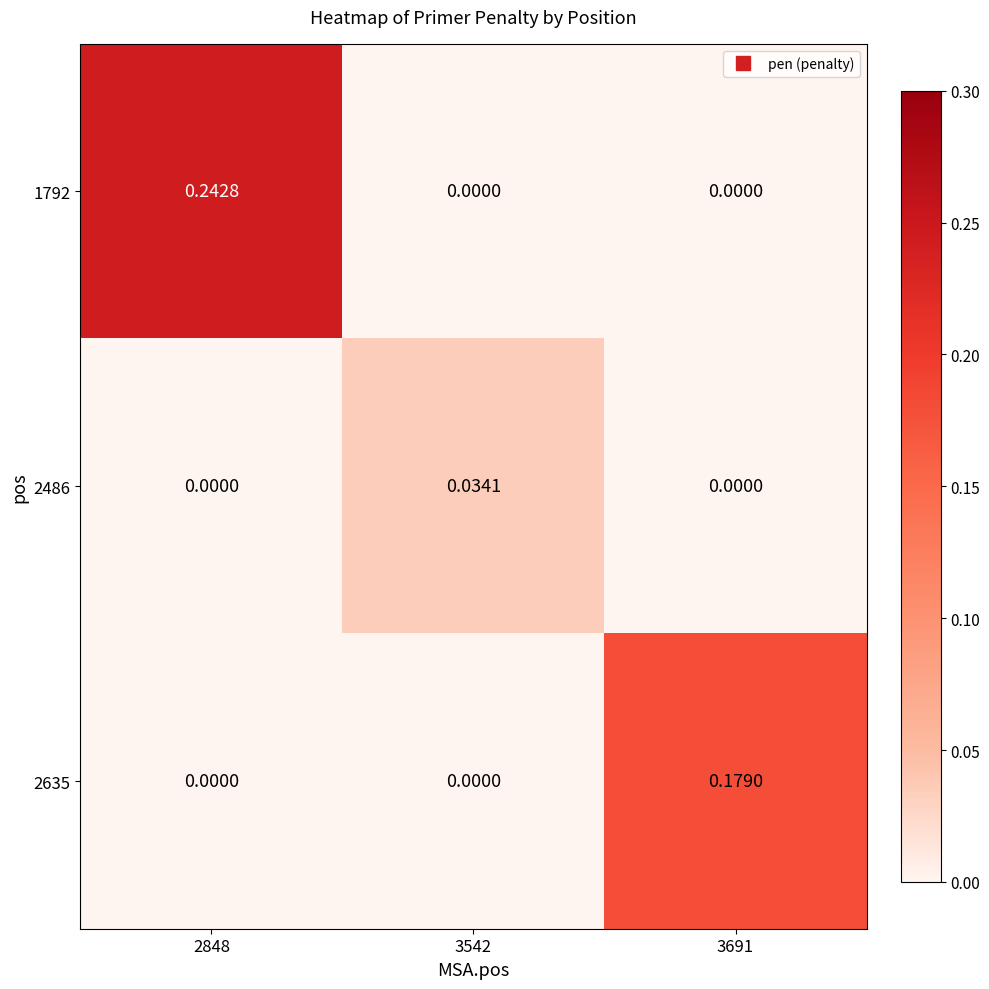

Is the value of 2486 at 2848 greater than the value of 2635 at 3691?

No